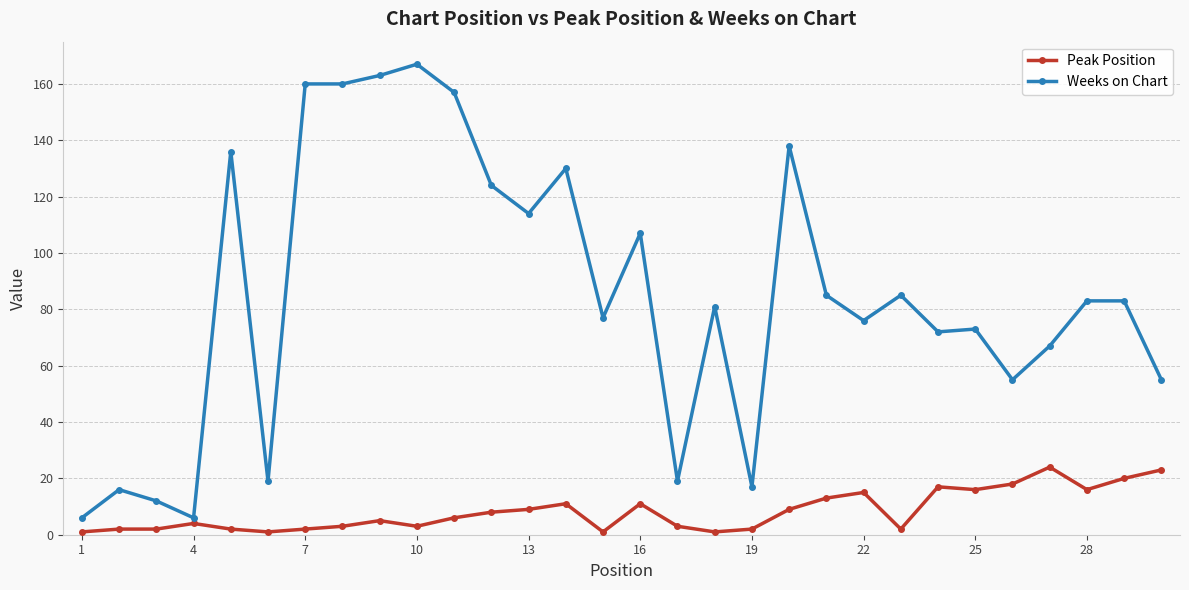

How many lines are shown in the chart?

2